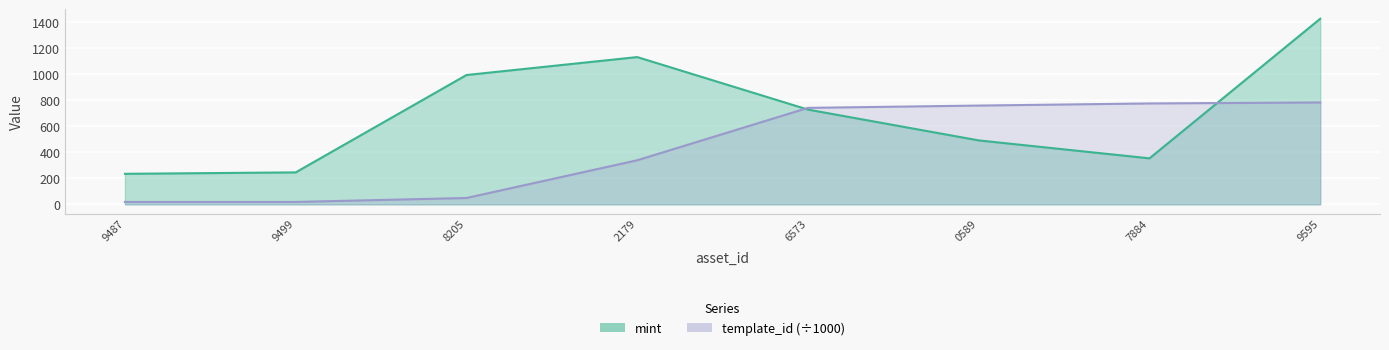

Reading left to right, list all the values displayed in this chart.

mint: 235.0	246.0	995.0	1133.0	729.0	492.0	354.0	1428.0
template_id: 18.7	18.7	48.9	339.2	742.3	760.0	776.3	783.6